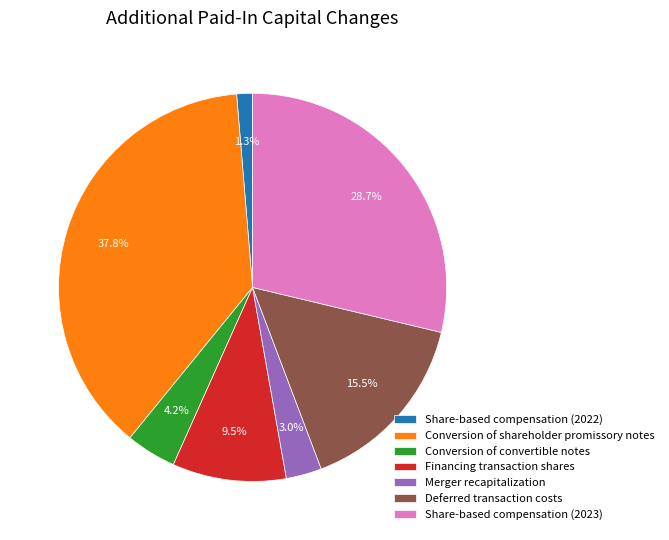

Is Share-based compensation (2022) the majority of the pie?

No